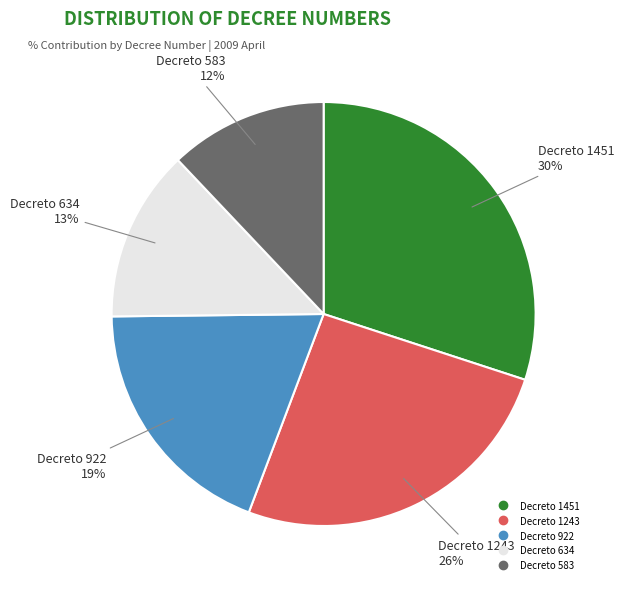

What is the largest slice in the pie chart?

Decreto 1451